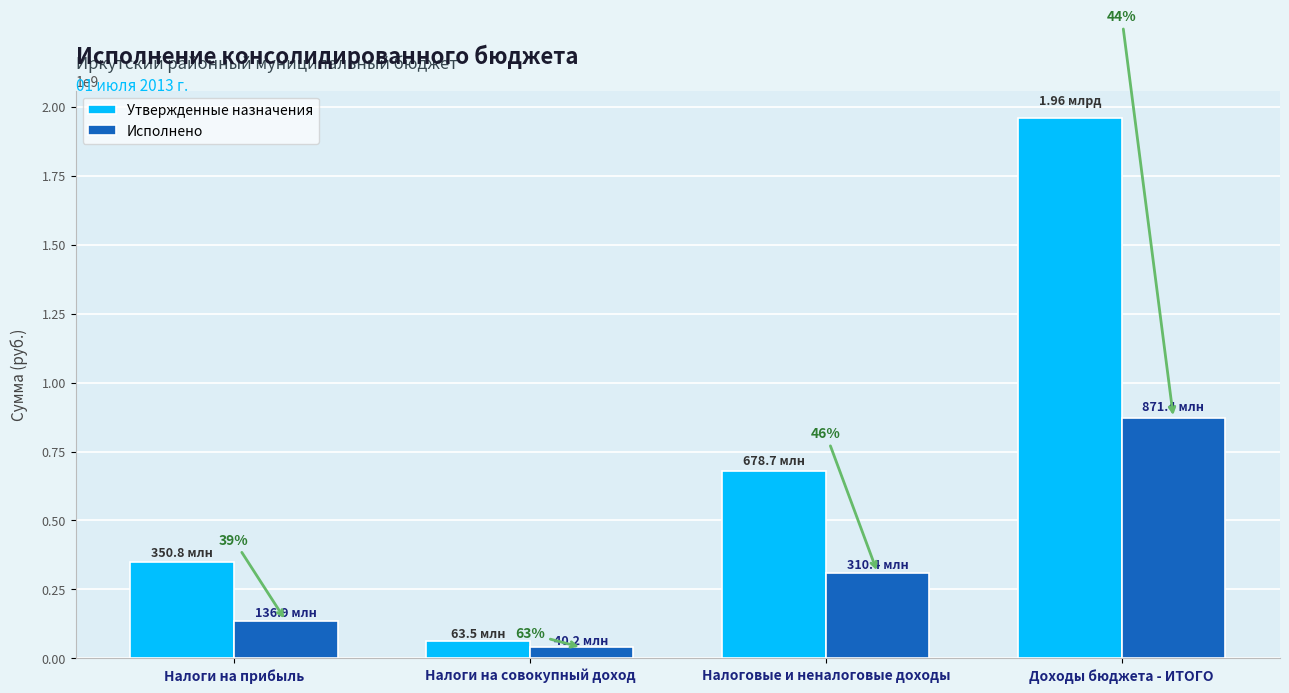

How many groups of bars are there?

4